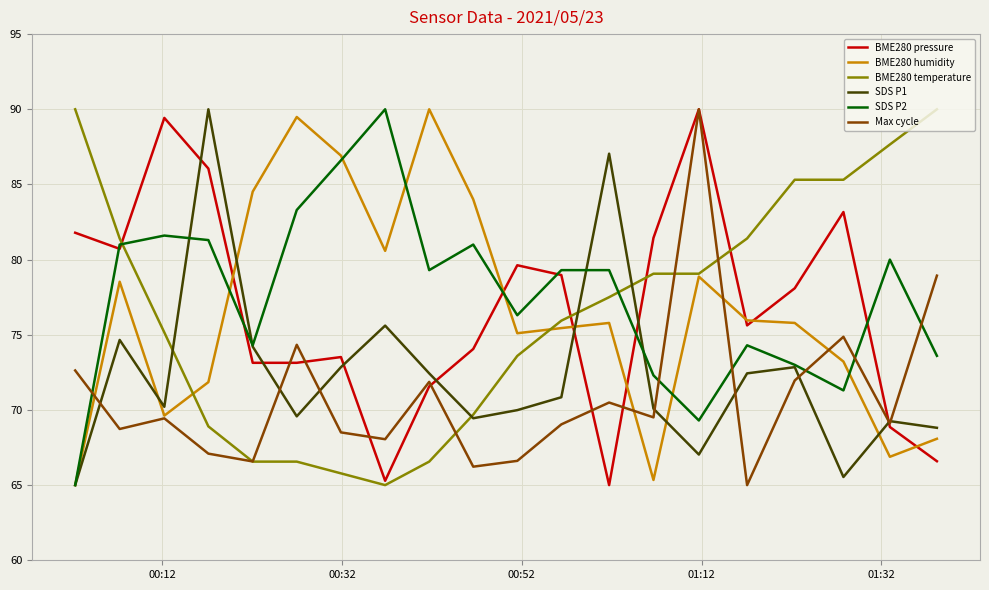

What is the difference between the maximum and minimum values in the BME280 humidity series?

25.0